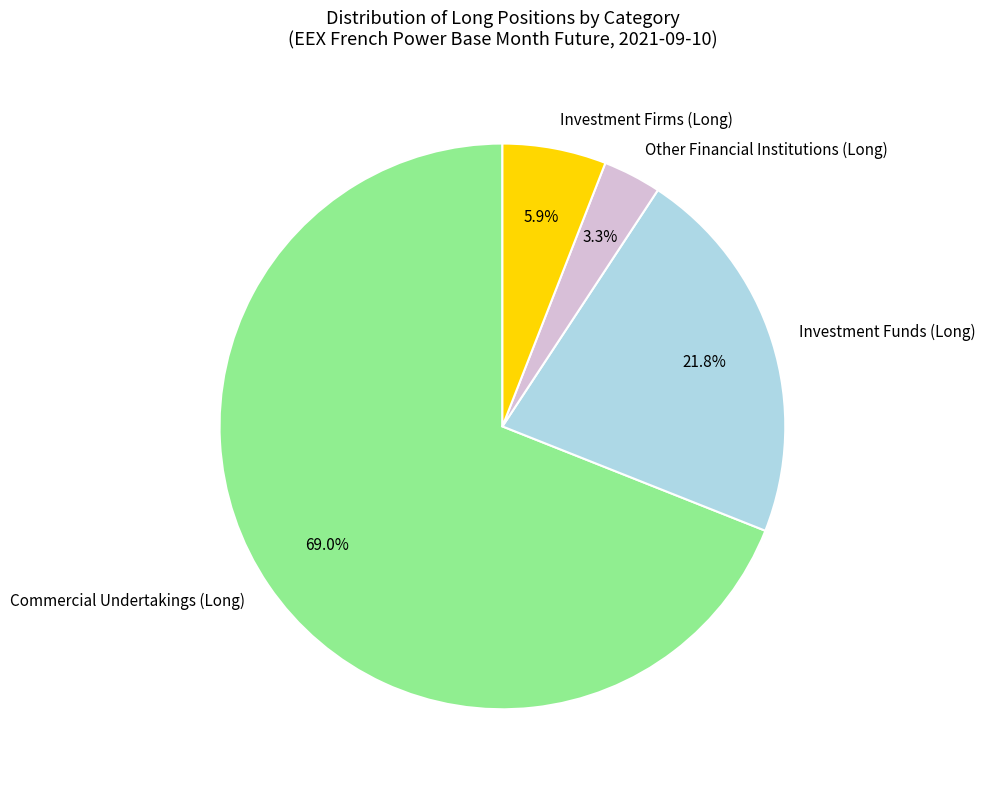

Which slice is the smallest?

Other Financial Institutions (Long)